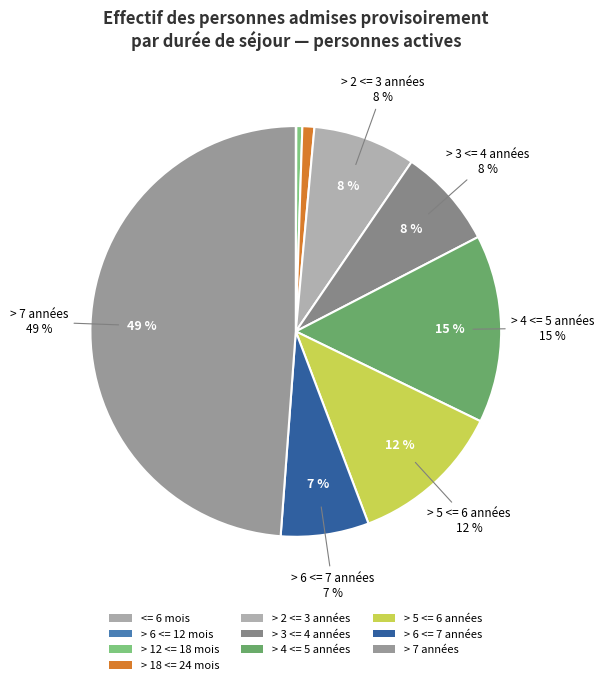

What is the change in value from > 18 <= 24 mois to > 3 <= 4 années?

+500